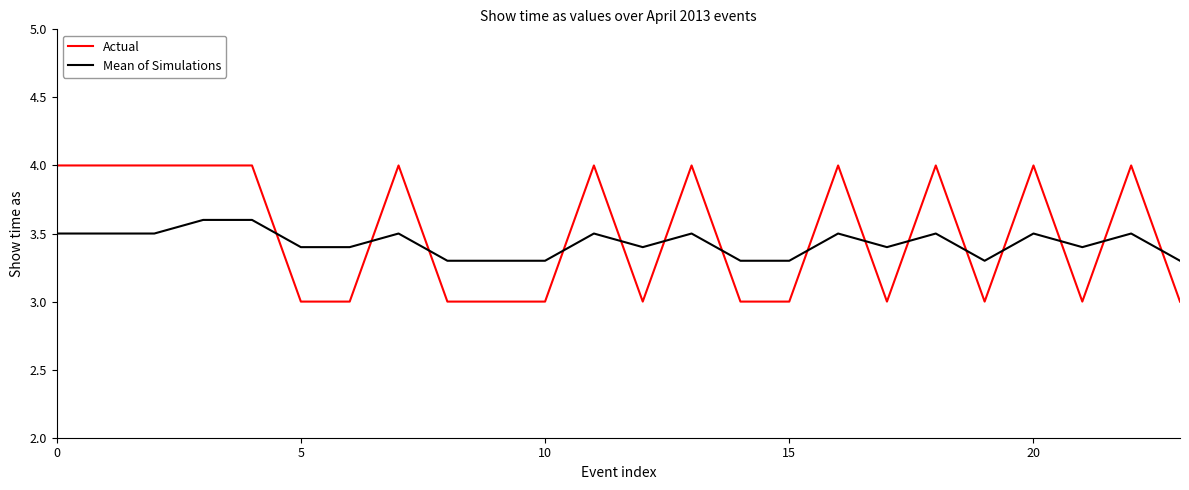

After their last crossing, which series has the higher values: Actual or Mean of Simulations?

Mean of Simulations